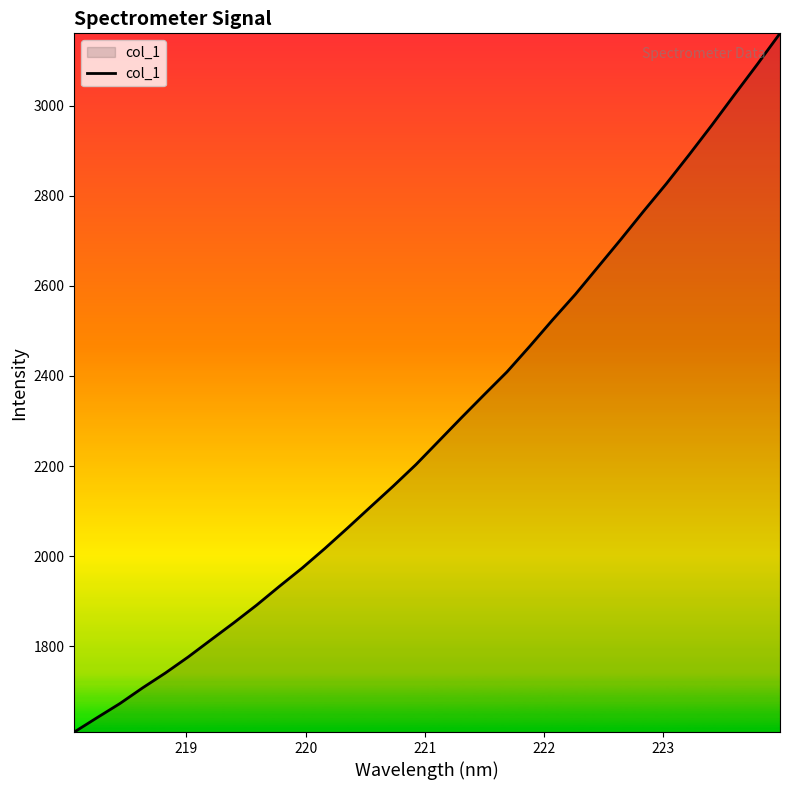

True or false: the data has more than 2 interior local peaks.

False